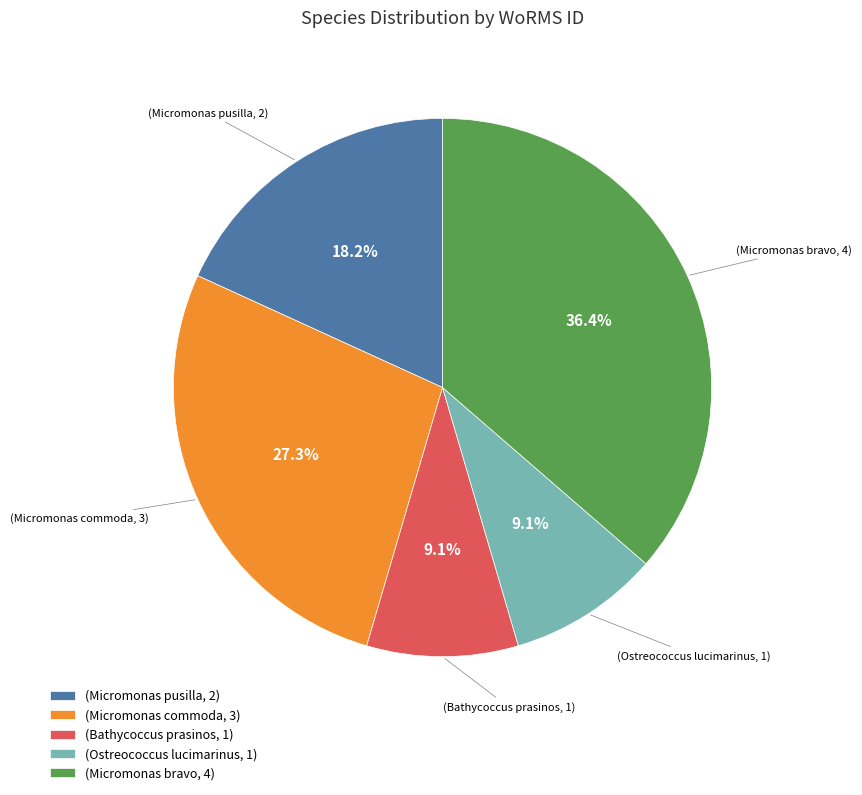

How many slices are in this pie chart?

5